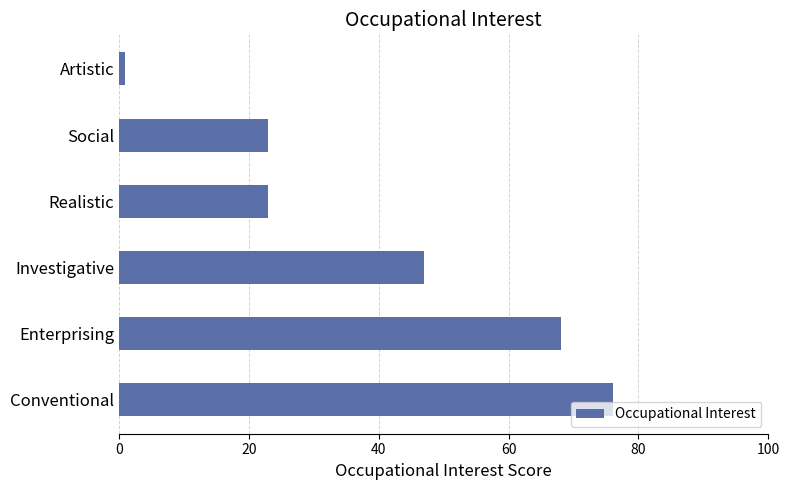

What is the ratio of the value at Investigative to the value at Social?

2.0